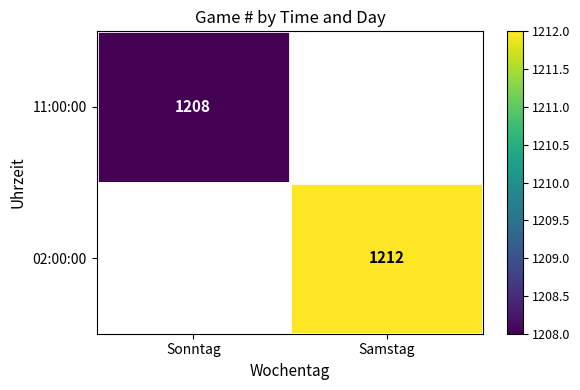

Is it true that 02:00:00 equals 1212 at Samstag?

True